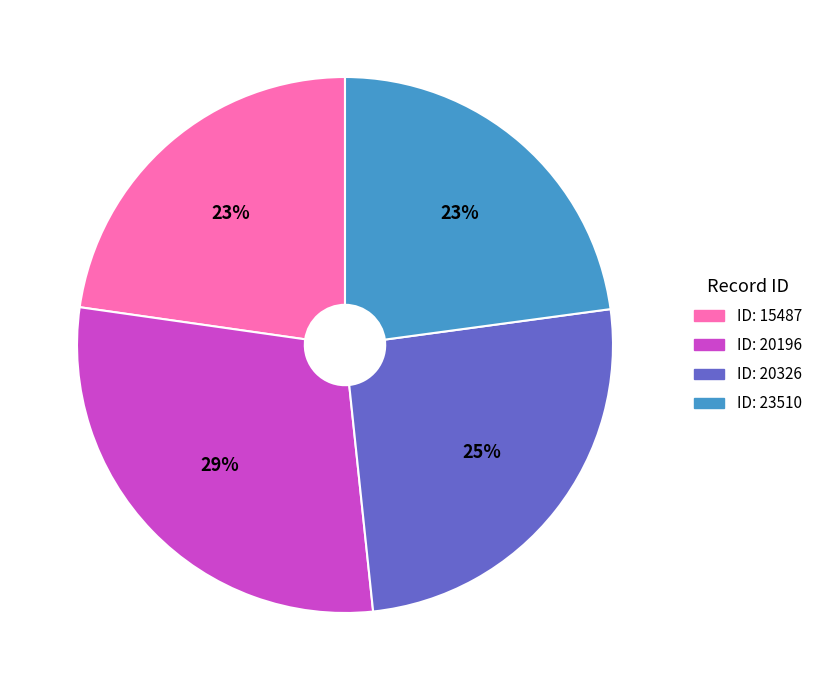

Is there any slice that represents more than half of the pie?

No